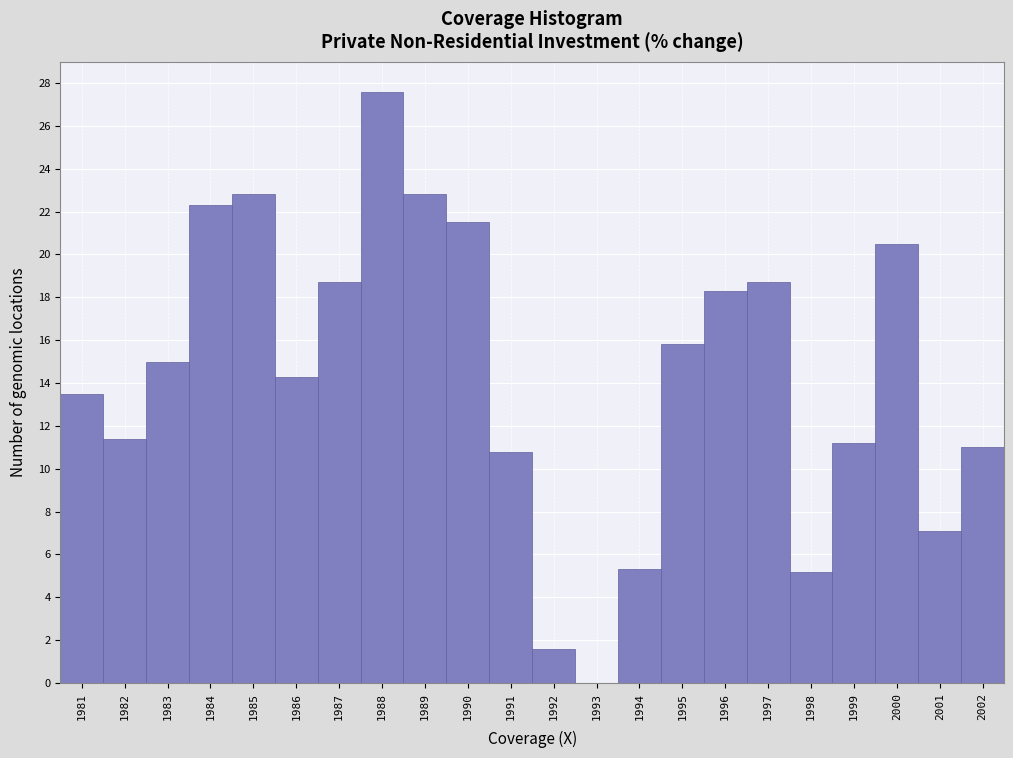

What is the sum of the values at 1986 and 1987?

33.0